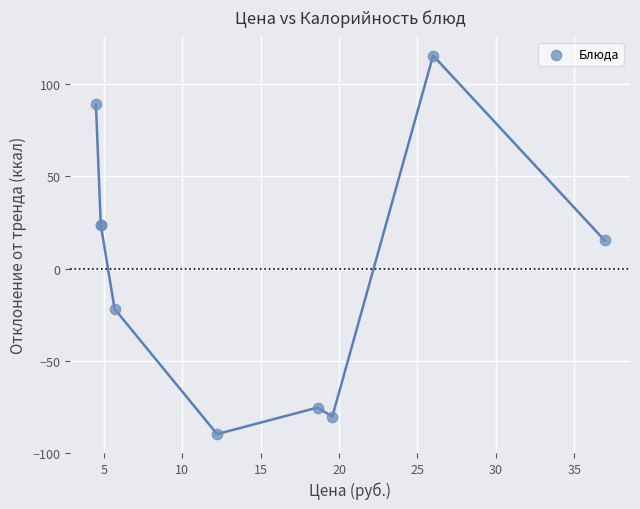

What Y value in the scatter plot is closest to 12?

15.3